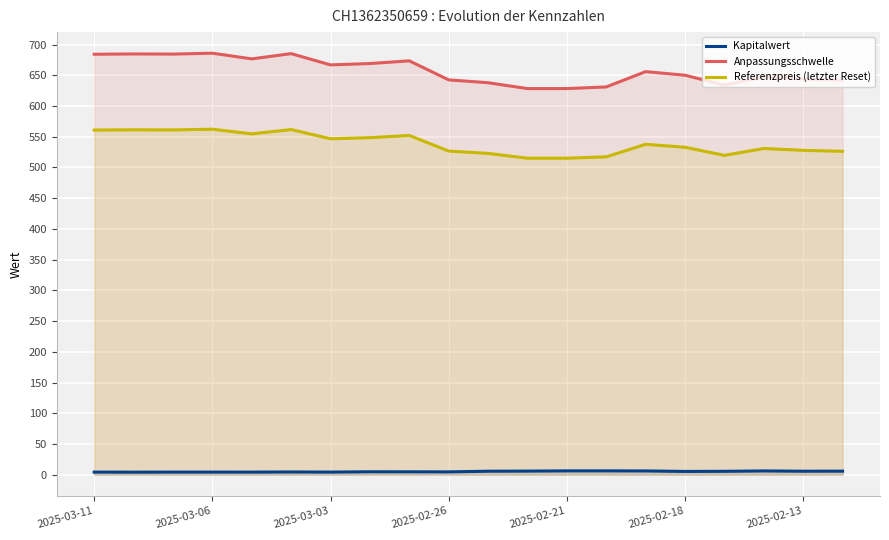

True or false: Kapitalwert and Referenzpreis (letzter Reset) cross at least once.

False